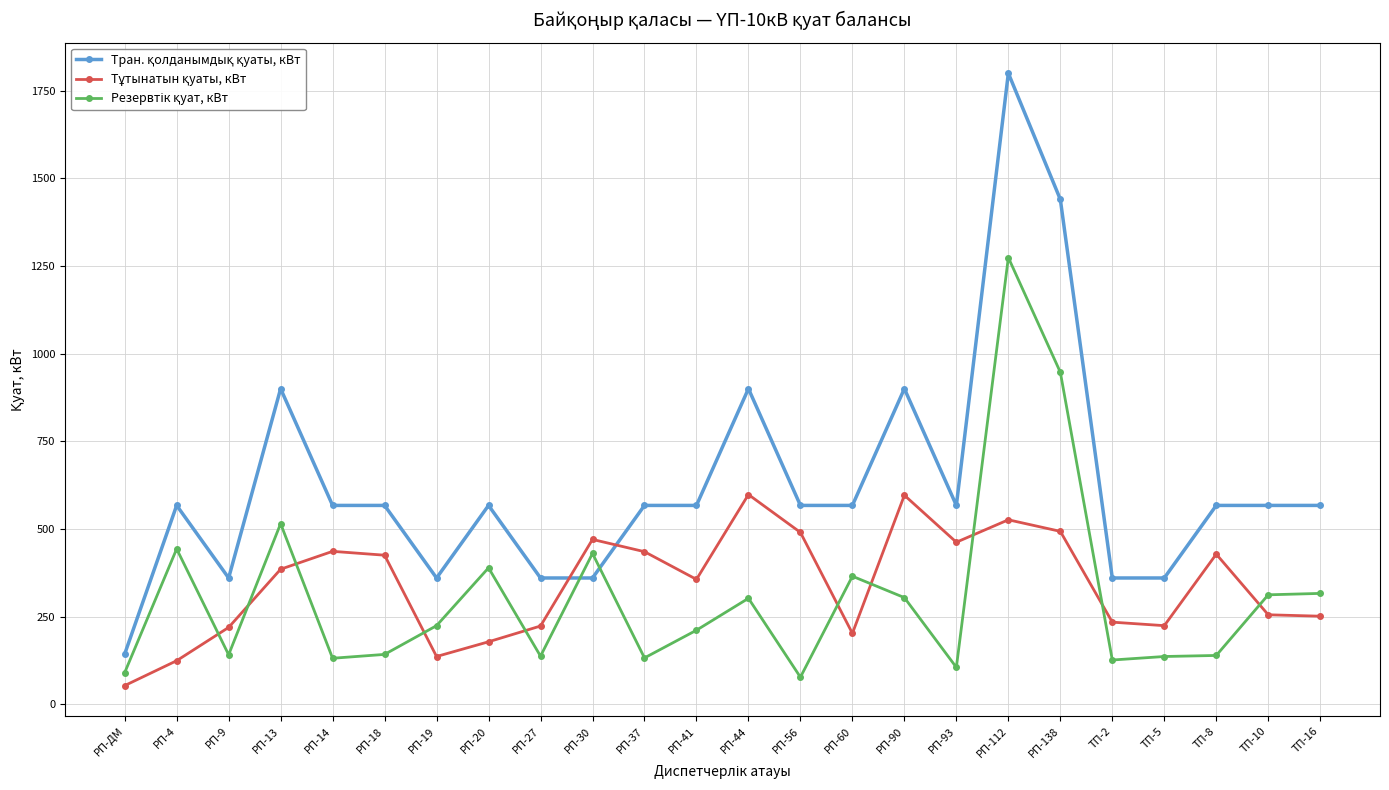

What is the label of the 3rd point from the right?

ТП-8